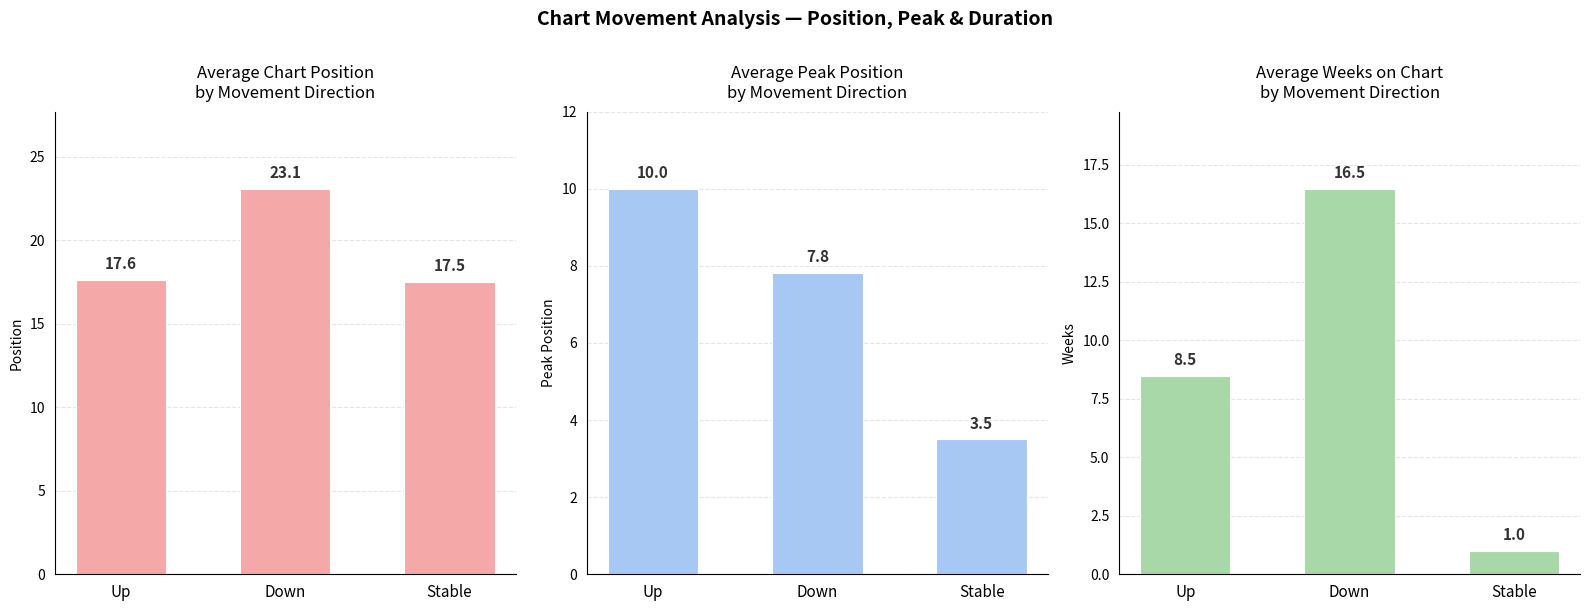

Are the bars grouped side by side (vs. stacked)?

Yes